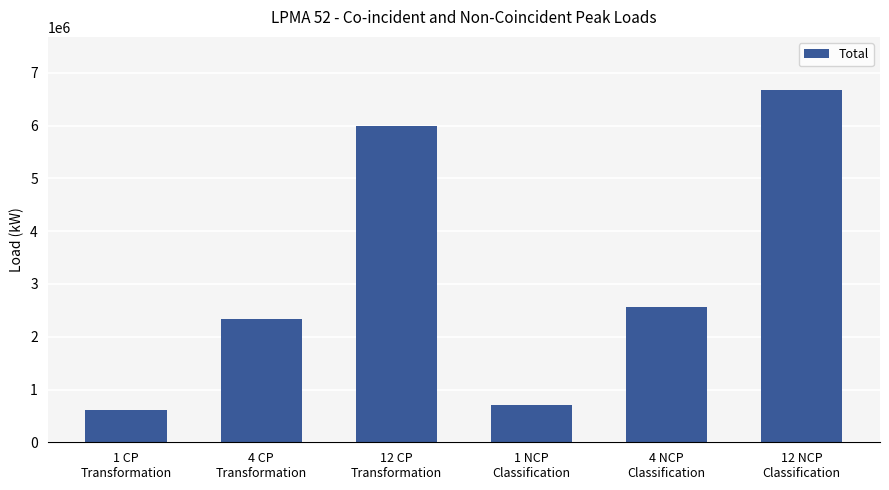

Rank the categories by value from lowest to highest.

1 CP
Transformation, 1 NCP
Classification, 4 CP
Transformation, 4 NCP
Classification, 12 CP
Transformation, 12 NCP
Classification